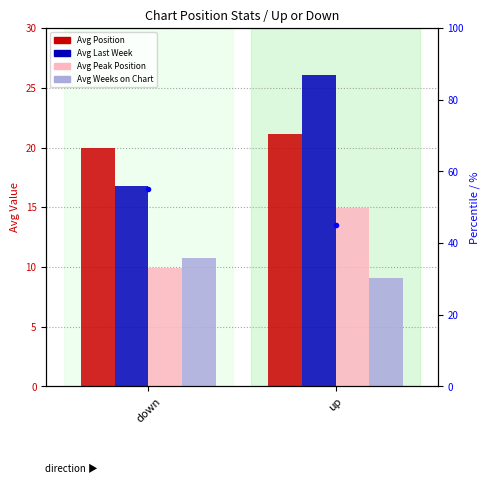

True or false: the data shows 38.3 at down.

False